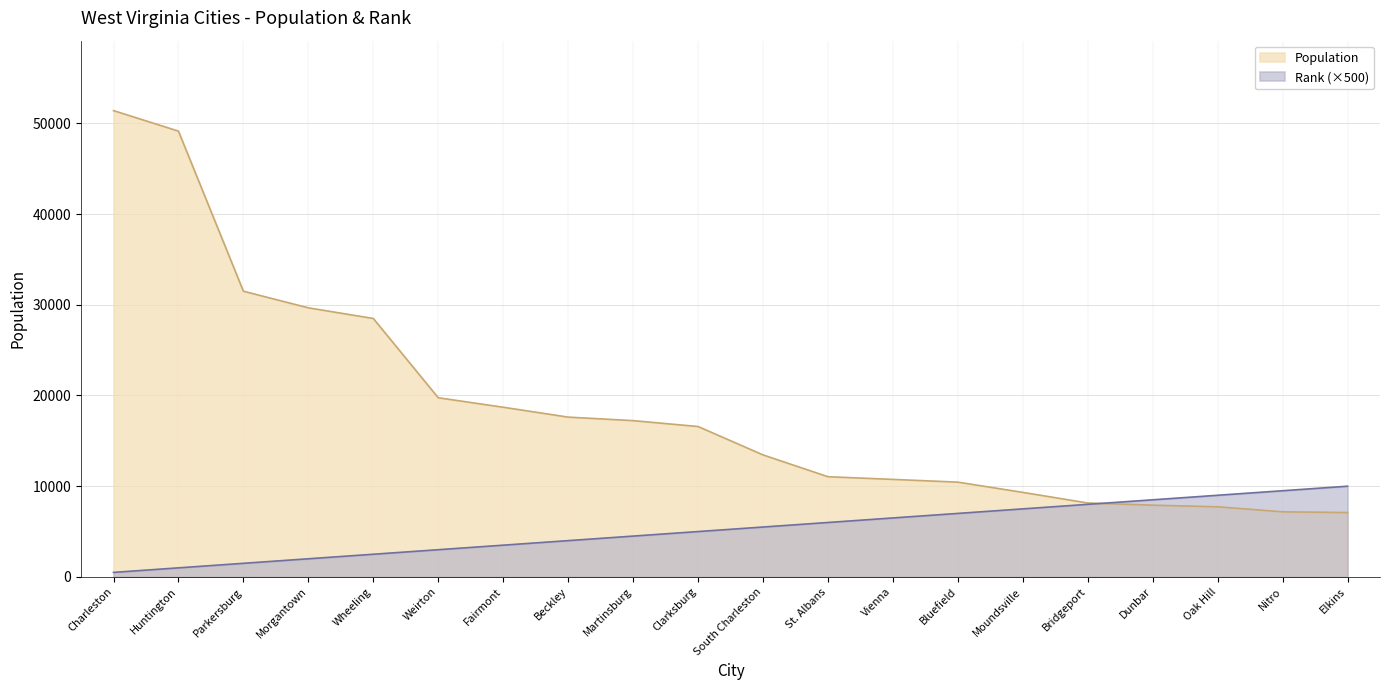

What is the value of the Rank point at the 13th from the left?

6500